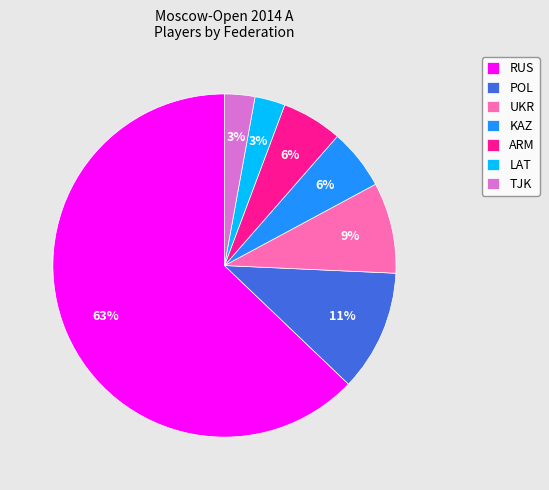

The UKR slice represents 9% of the pie. True or false?

True